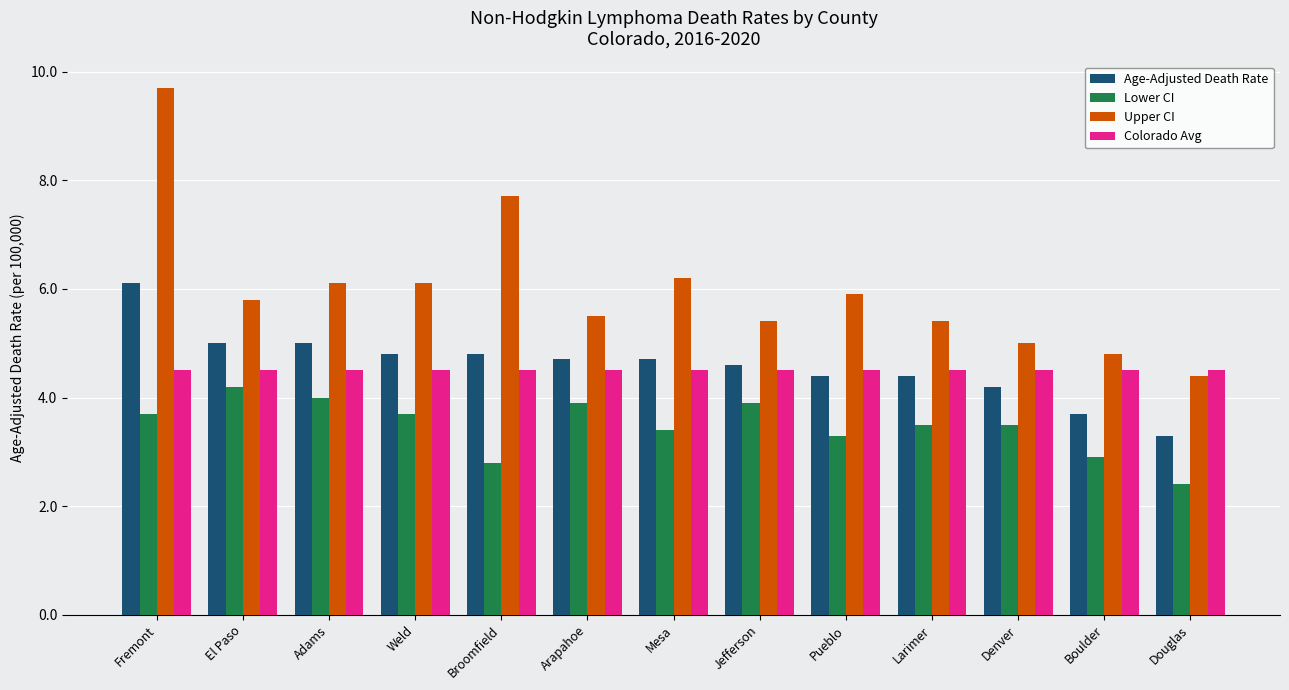

What is the label of the 9th bar from the right?

Broomfield